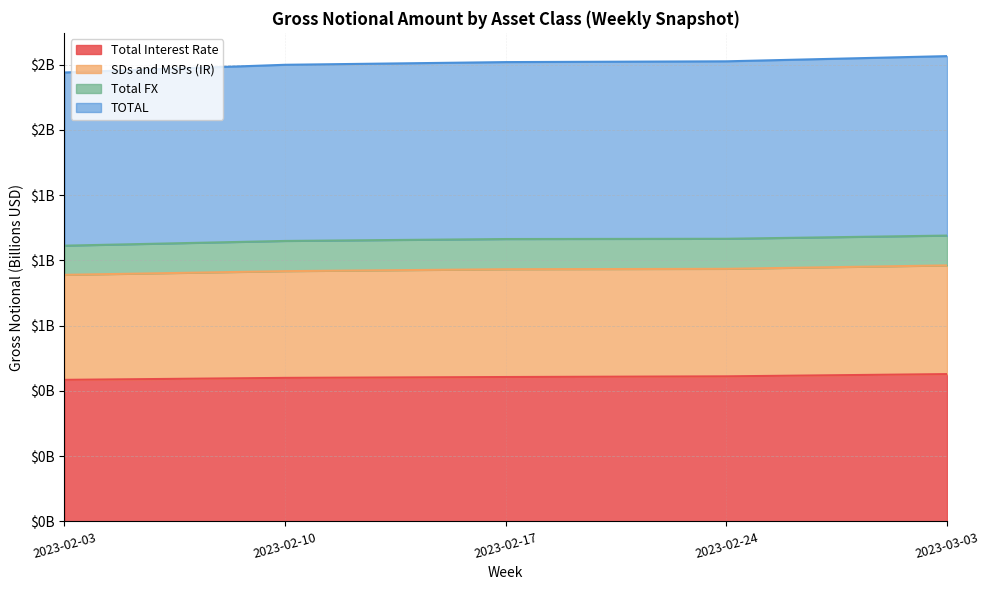

What position from the left is 2023-02-24?

4